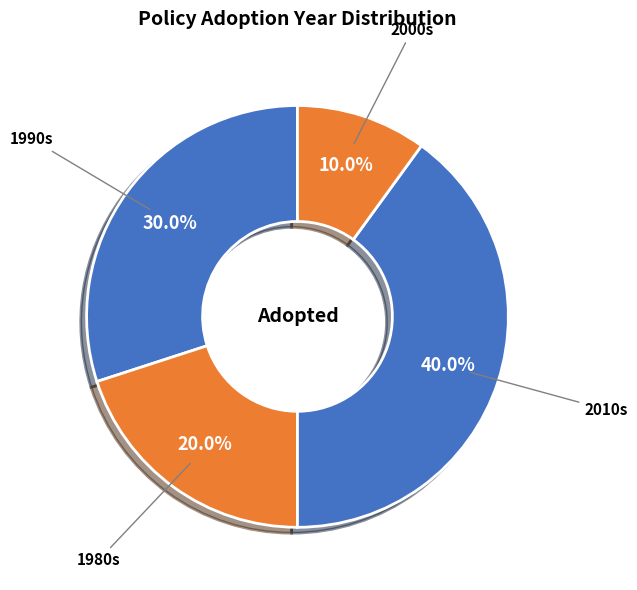

Is the sum of 2010s and 1990s greater than half?

Yes